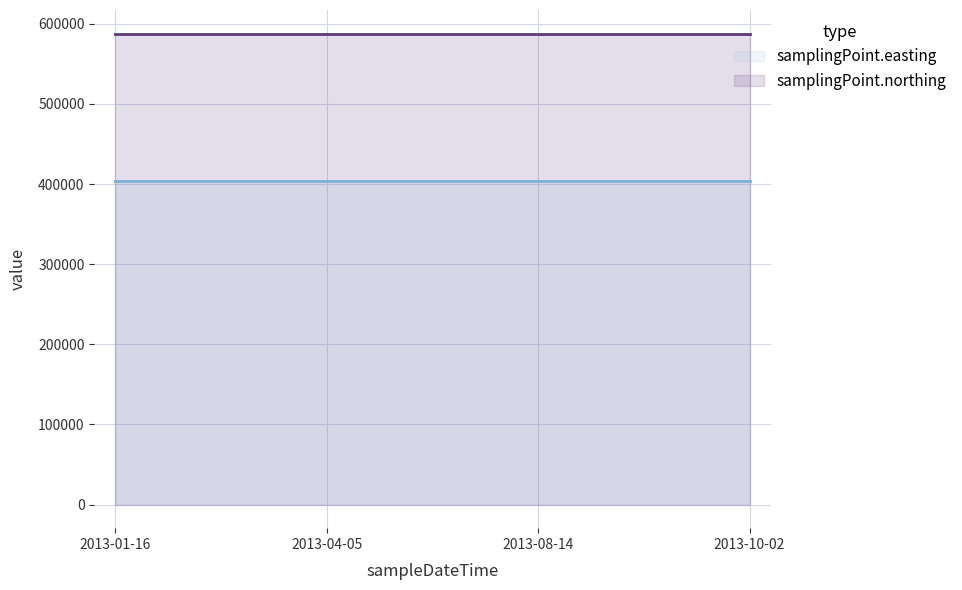

Rank the series at 2013-01-16T12:43:00 from lowest to highest value.

samplingPoint.easting, samplingPoint.northing